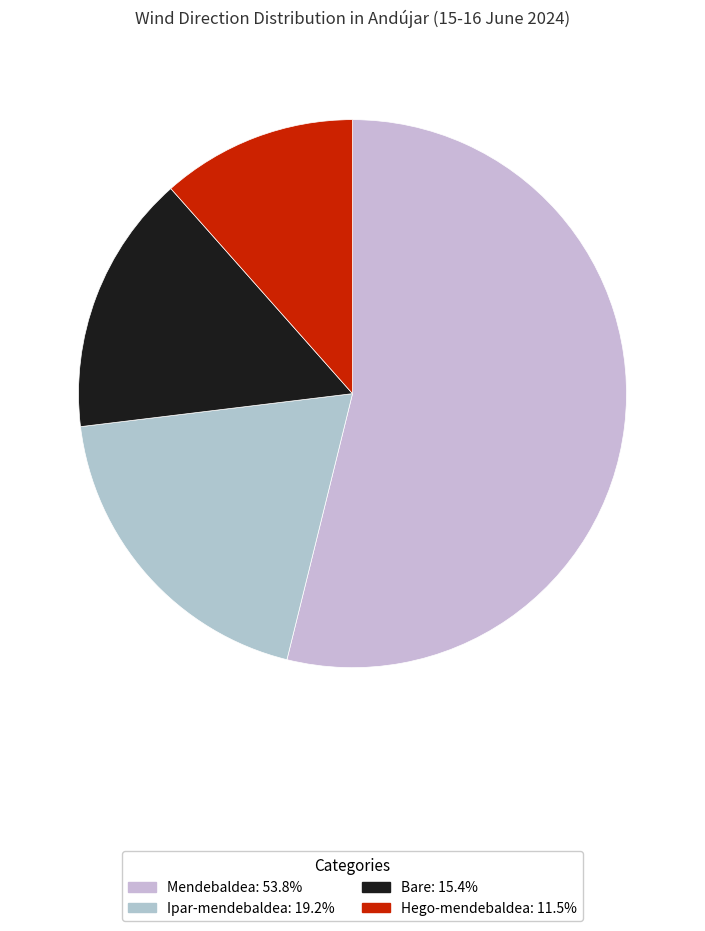

The Ipar-mendebaldea slice represents 5% of the pie. True or false?

False